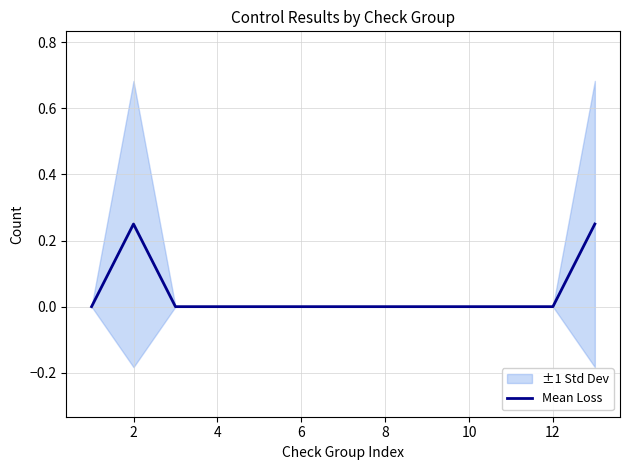

The Mean Loss series shows 0.2 at 8. True or false?

False